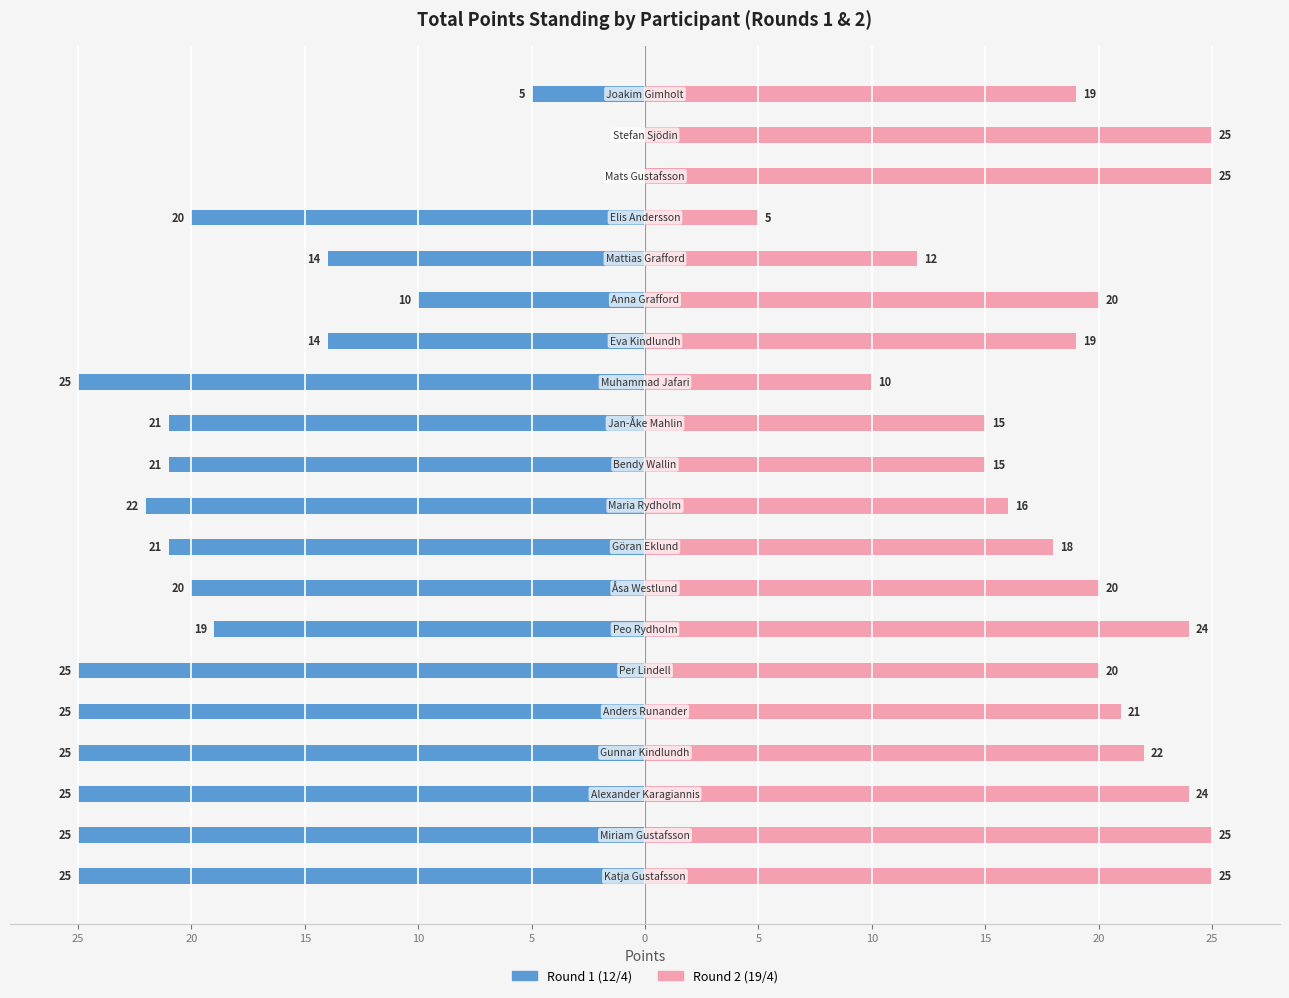

True or false: Round 1 (12/4) has a value of -14 at 12.

False